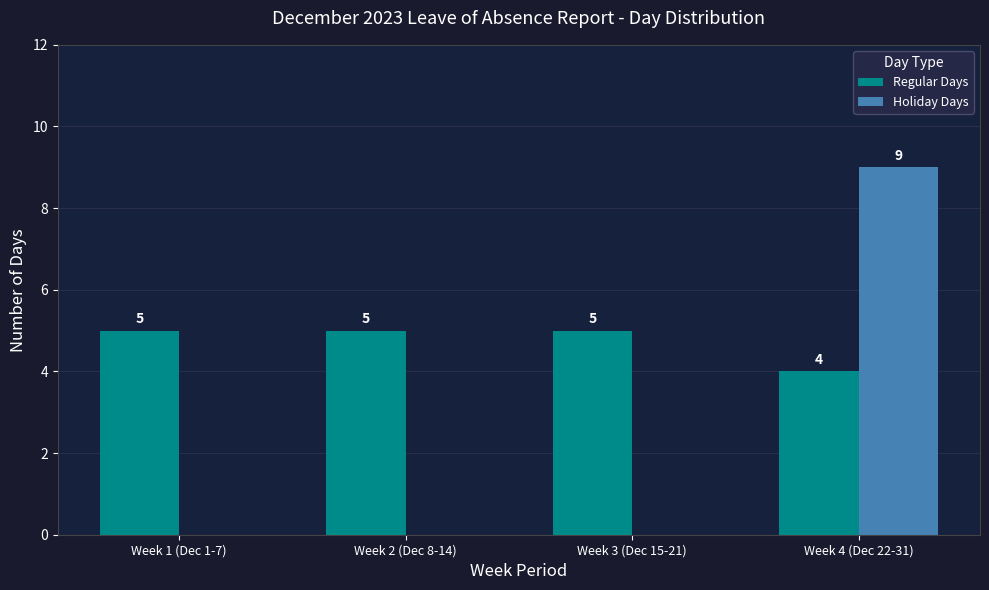

What is the average value of the Holiday Days series?

2